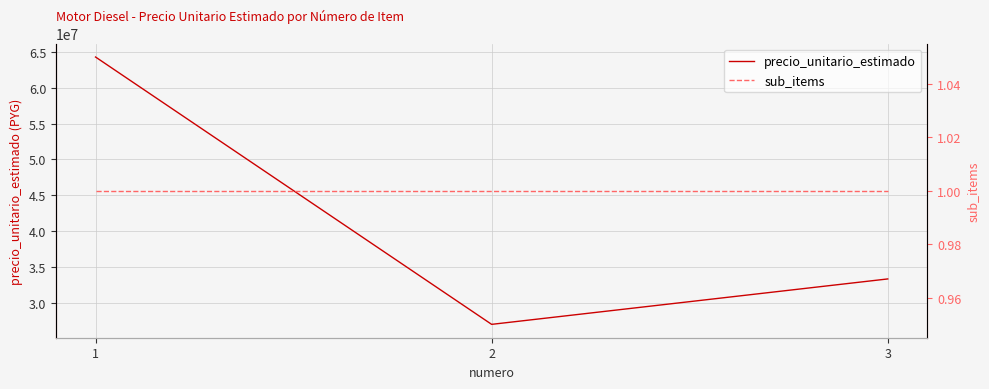

Which series has the largest range (max minus min)?

precio_unitario_estimado